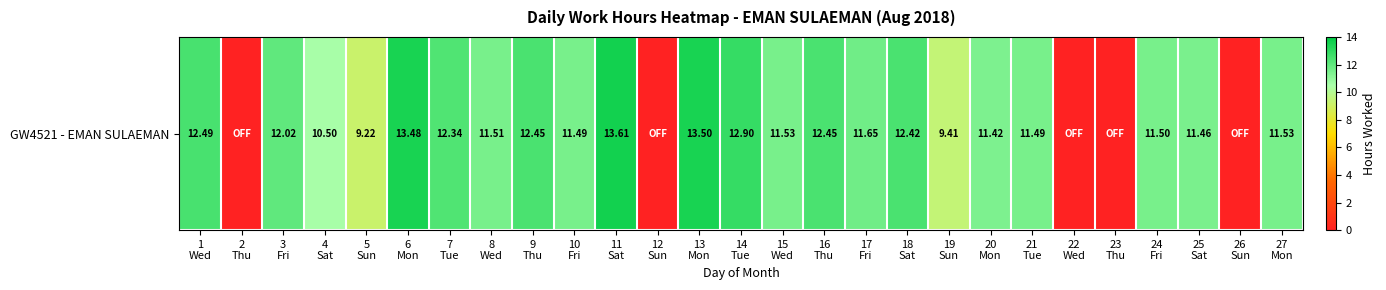

The chart shows a value of 12.3 at 7
Tue. True or false?

True